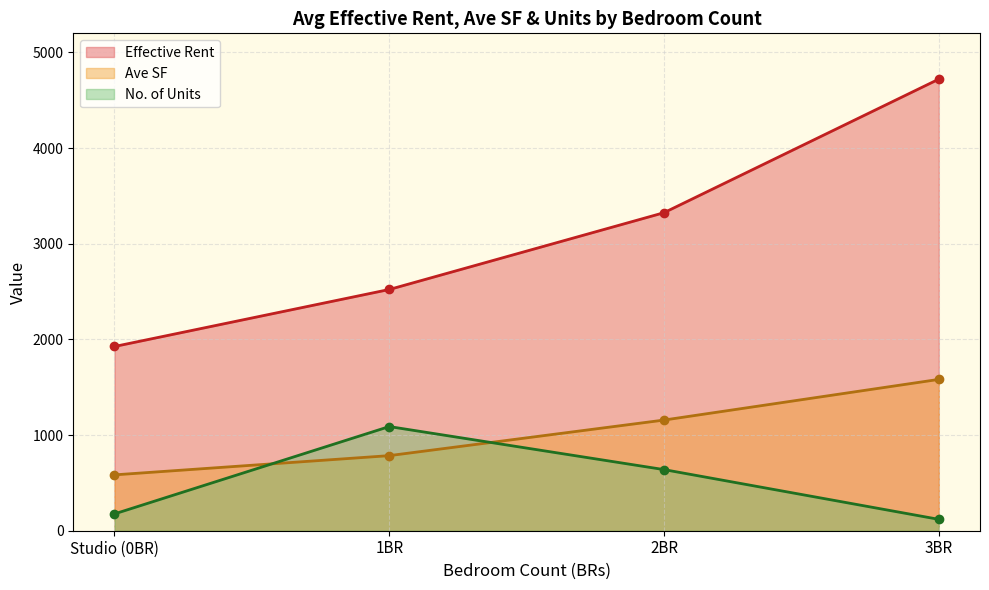

What is the smallest value displayed?

119